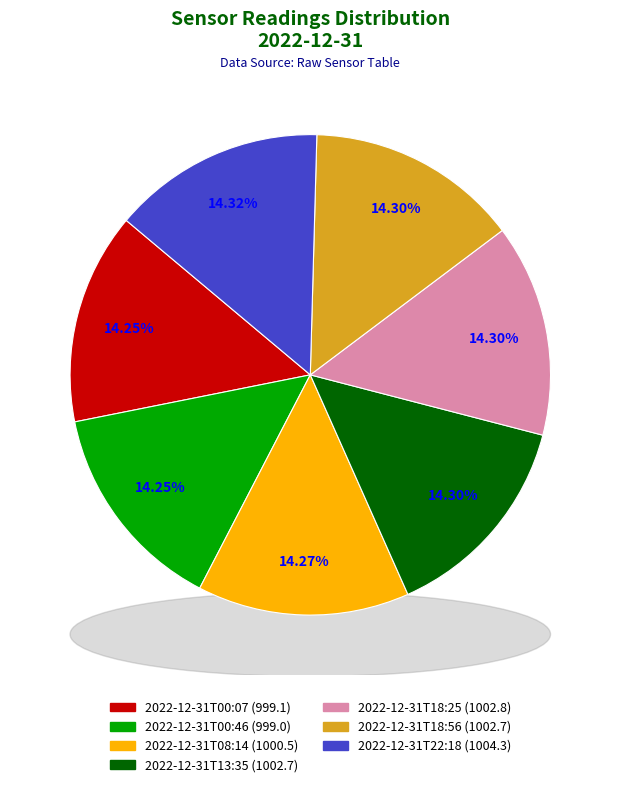

Between 2022-12-31T08:14 and 2022-12-31T22:18, which is larger?

2022-12-31T22:18